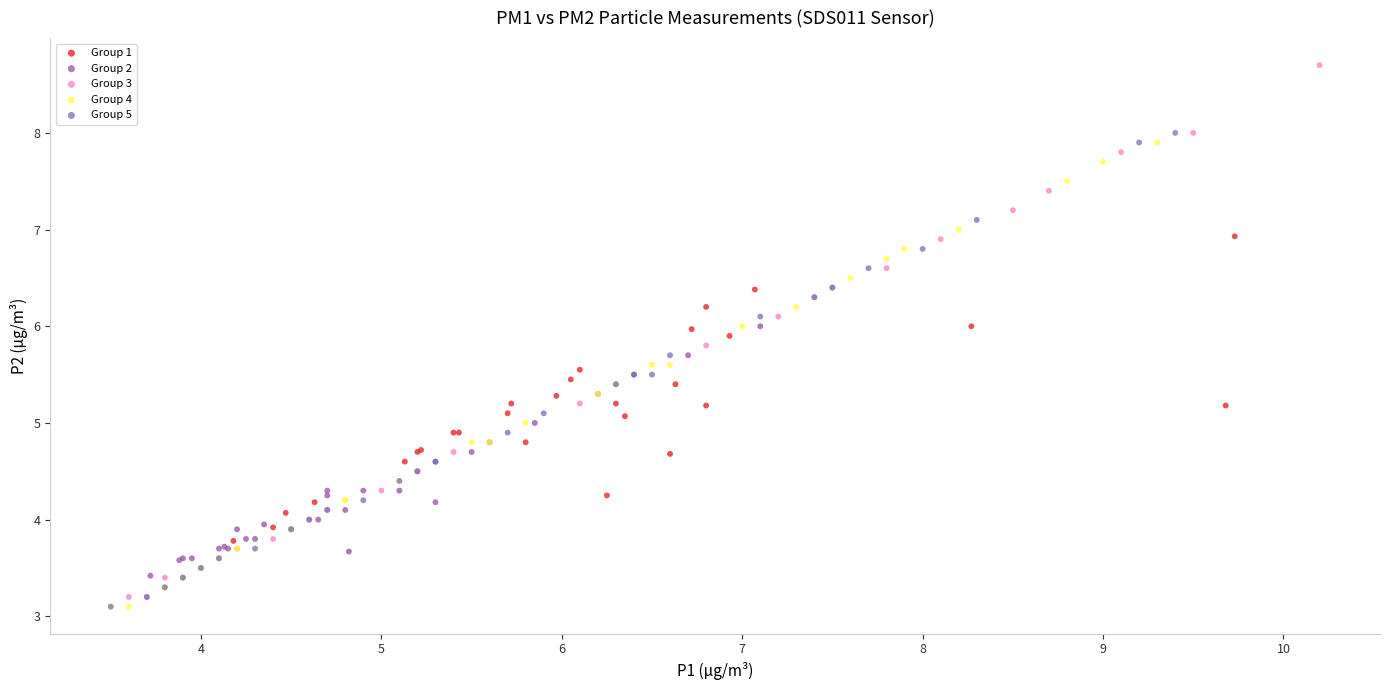

Which series reaches the maximum Y coordinate?

Group 3